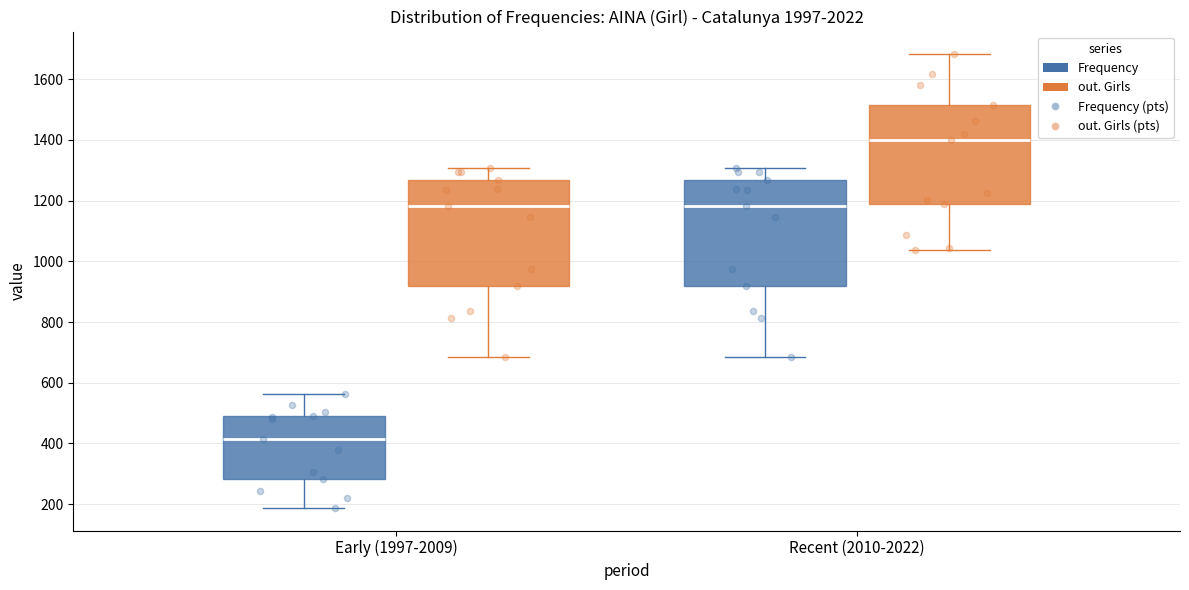

Where does the median line of the box for Recent (2010-2022) (out. Girls) sit on the y-axis? The values are not printed on the chart, so give them approximately, as read against the axis.

1400